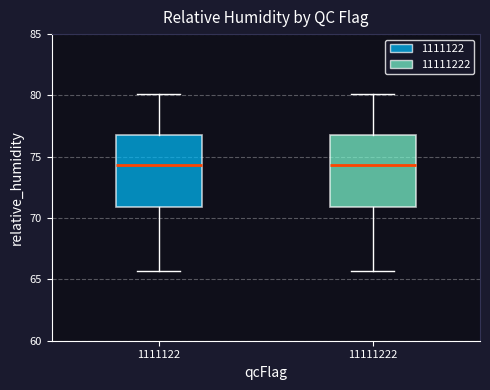

Reading left to right, read every box against the y-axis: the position of its median line, the range the box covers, and the ends of its whiskers. The values are not printed on the chart, so give them approximately, as read against the axis.

1111122: median 74.5, box 71.0 to 77.0, whiskers 65.5 to 80.0
11111222: median 74.5, box 71.0 to 77.0, whiskers 65.5 to 80.0